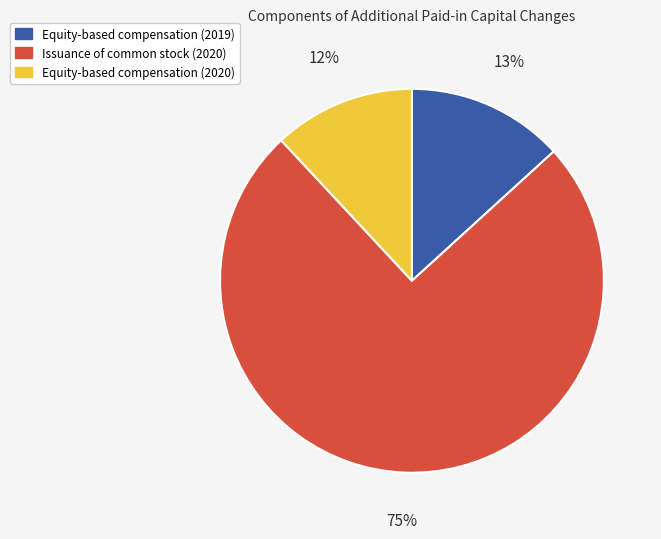

Combined, do Issuance of common stock (2020) and Equity-based compensation (2020) account for over 50%?

Yes